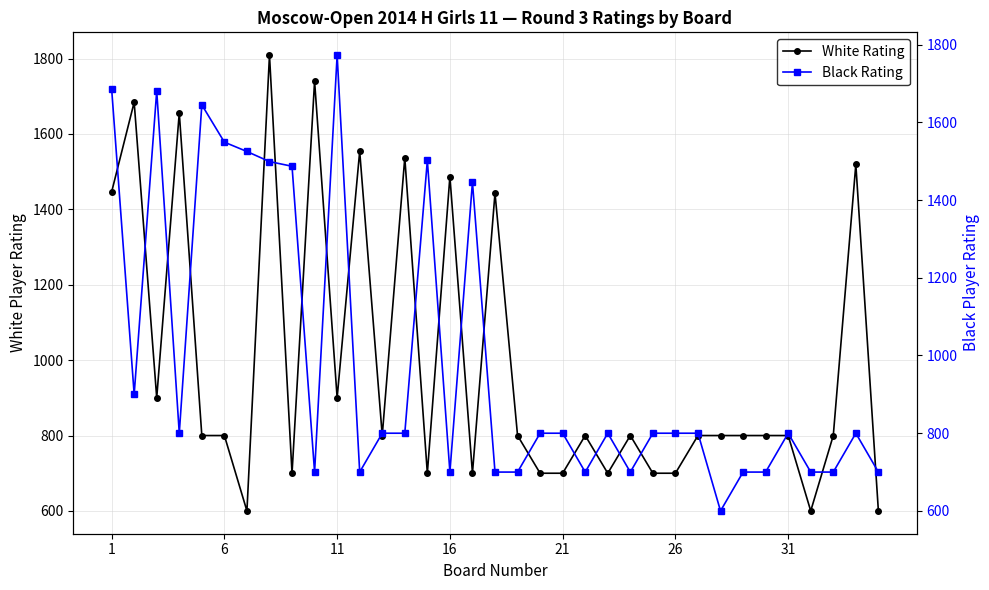

What is the lowest value of the White Rating series?

600